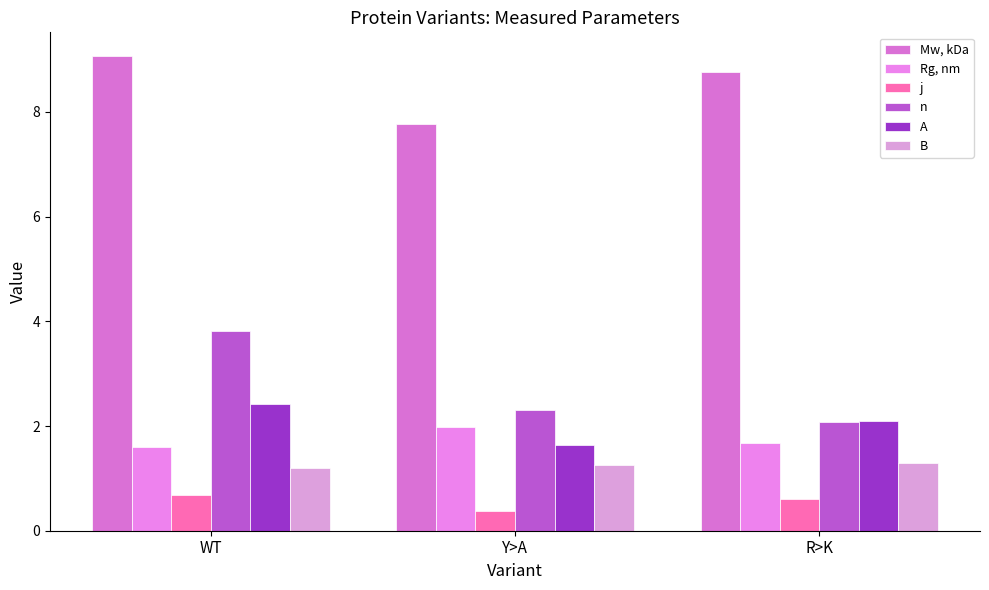

What is the highest value of the Mw, kDa series?

9.1